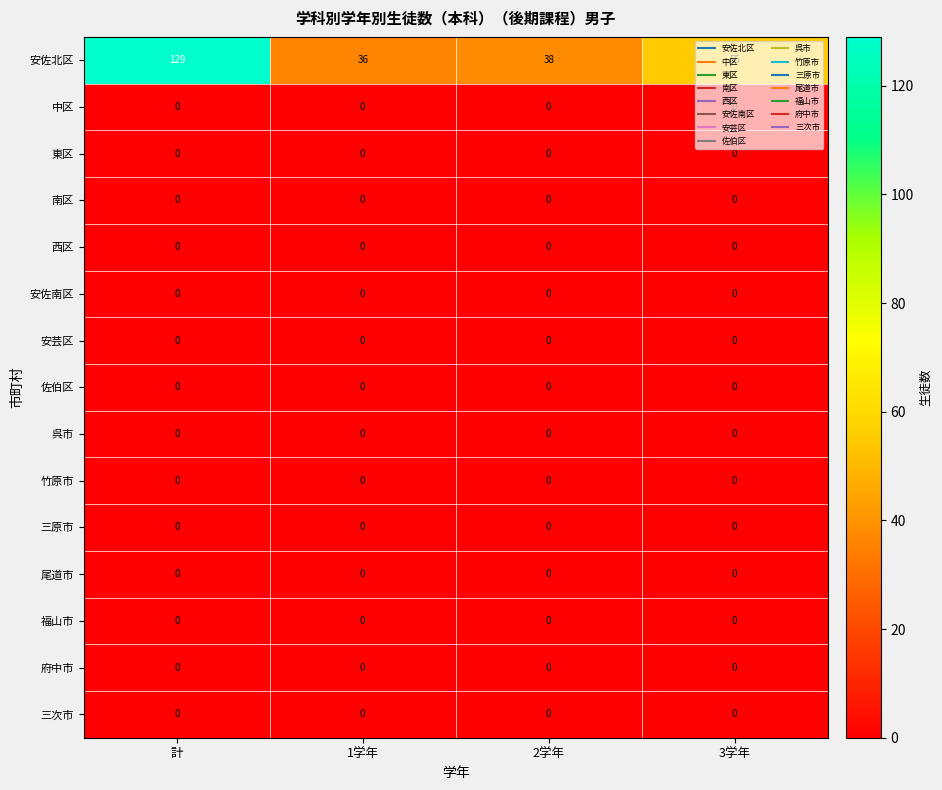

The 南区 series shows 0 at 1学年. True or false?

True